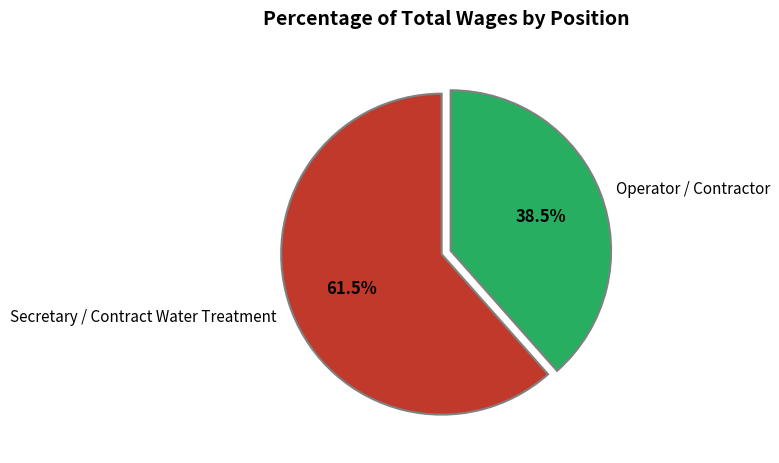

Combined, what portion of the pie is Operator / Contractor and Secretary / Contract Water Treatment?

100.0%